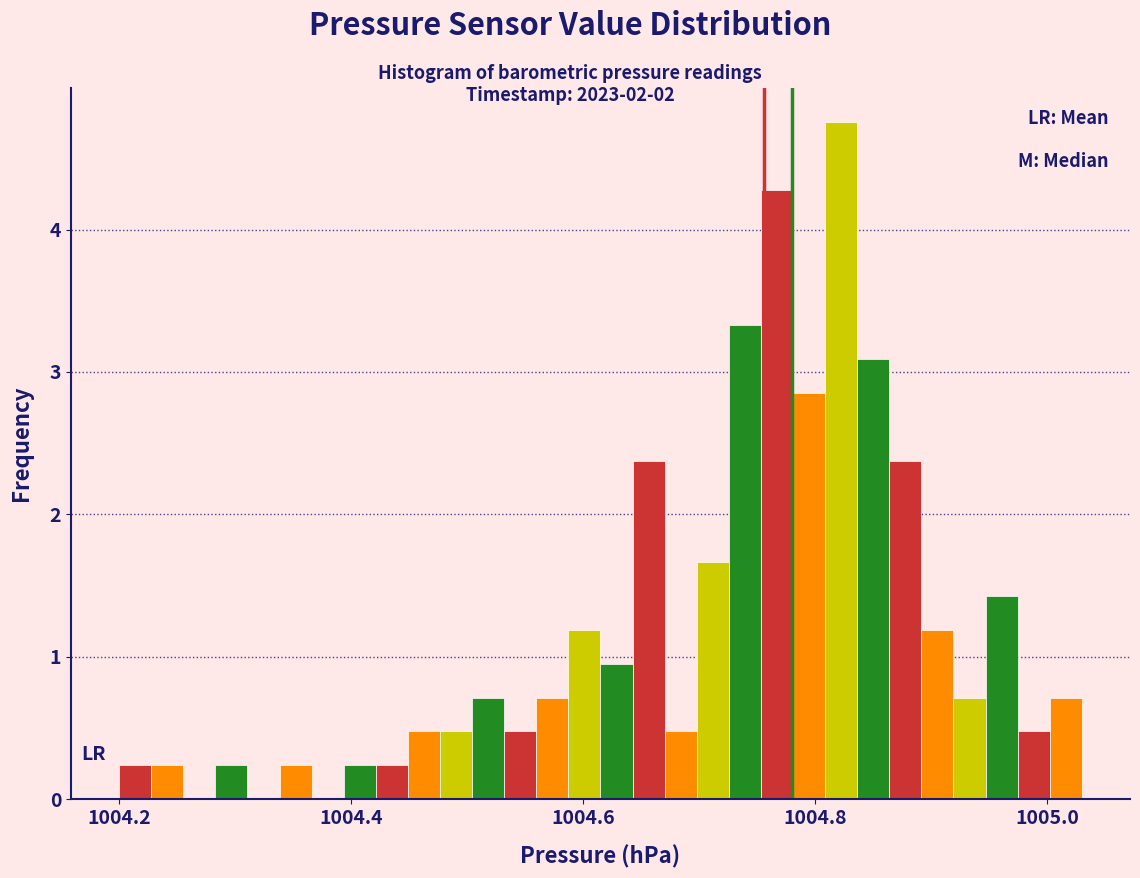

Around what value on the x-axis is the tallest bar? Give the approximate position of its centre, as read against the axis.

1004.82